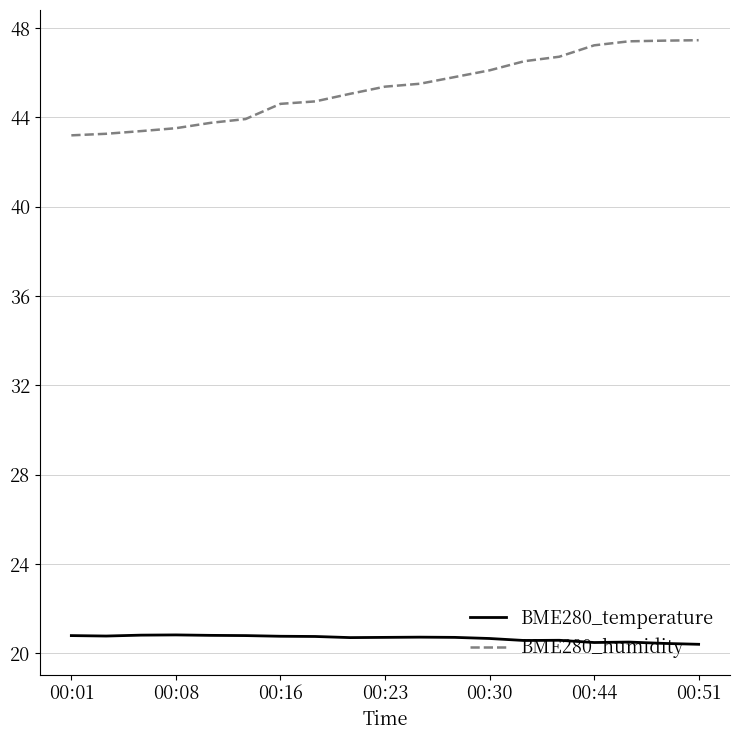

True or false: BME280_temperature and BME280_humidity cross at least once.

False